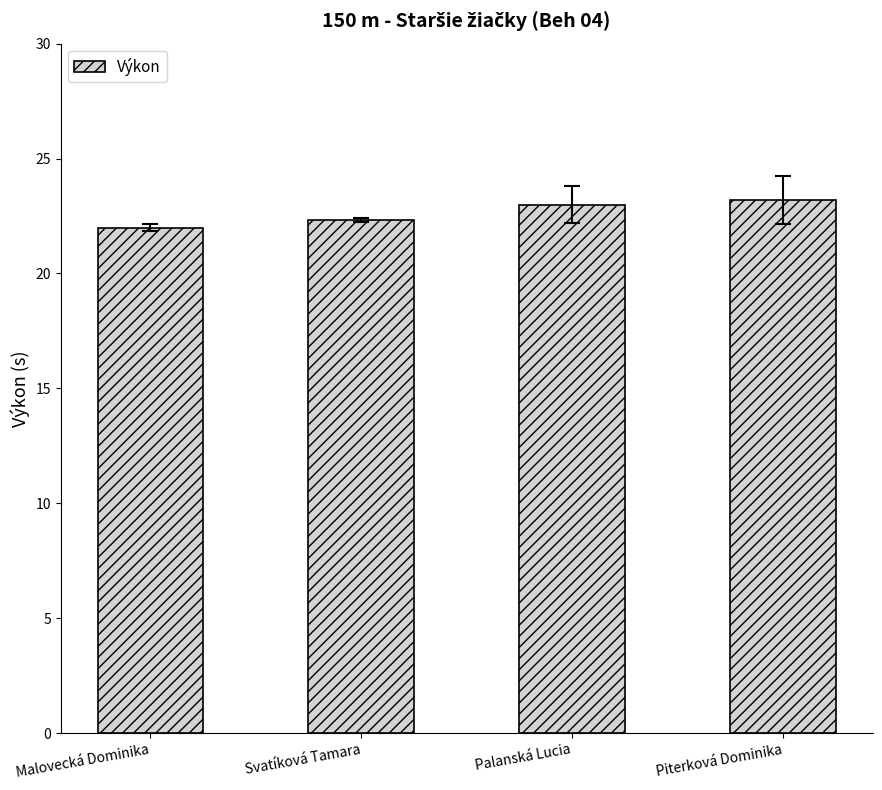

What is the label of the 3rd bar from the right?

Svatíková Tamara